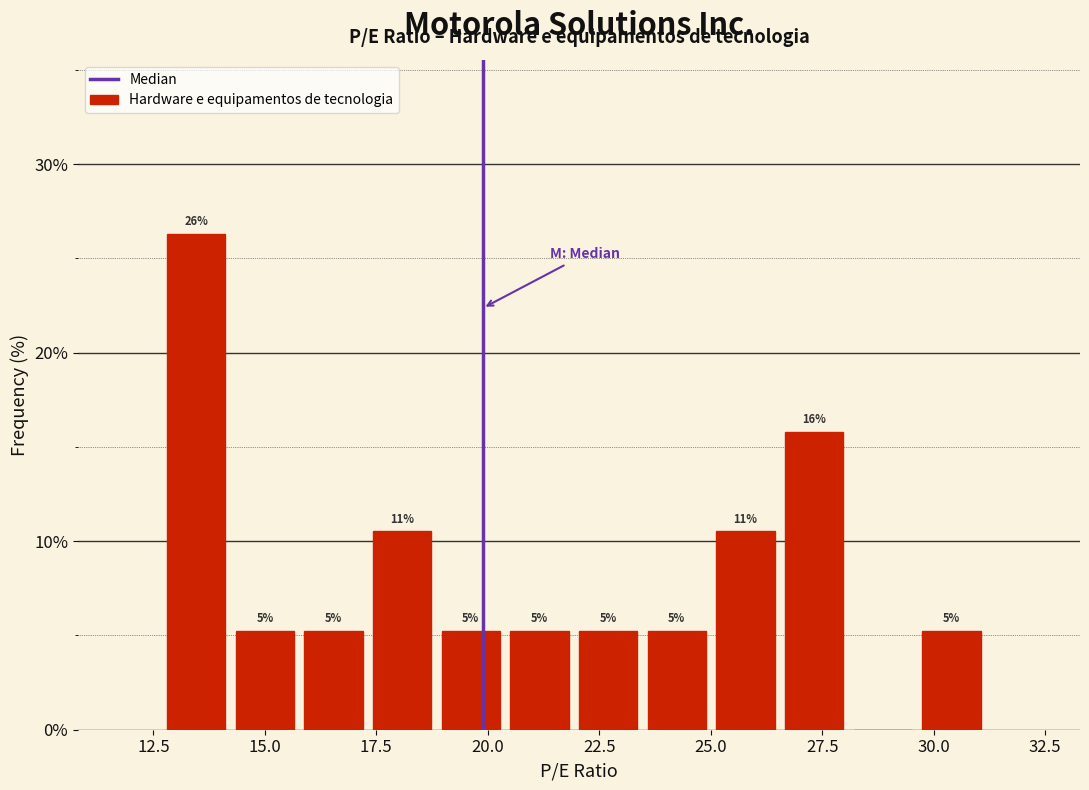

Around what value on the x-axis is the tallest bar? Give the approximate position of its centre, as read against the axis.

13.5